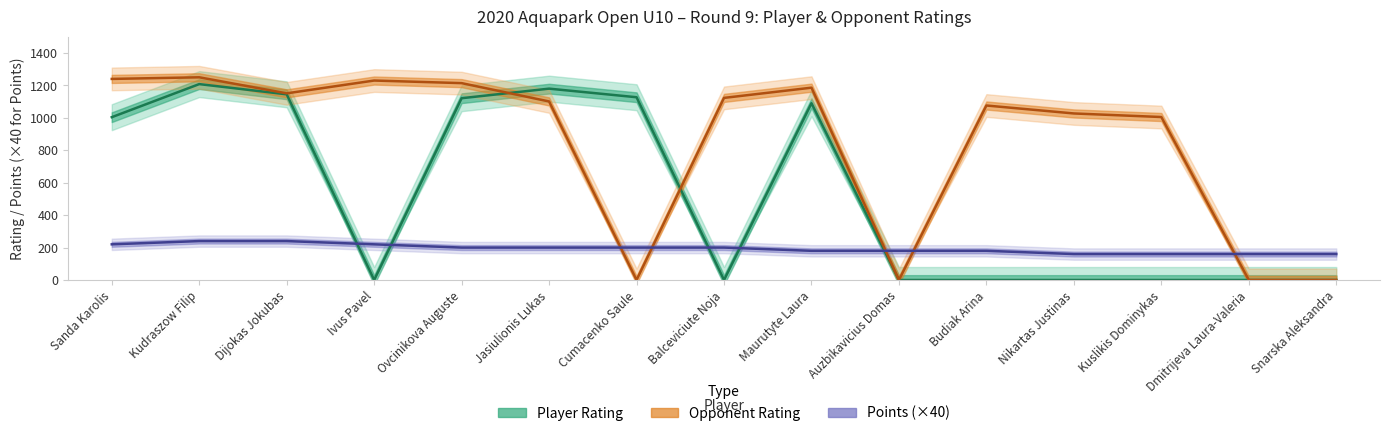

Which series changed the most between Kudraszow Filip and Dmitrijeva Laura-Valeria?

Opponent Rating